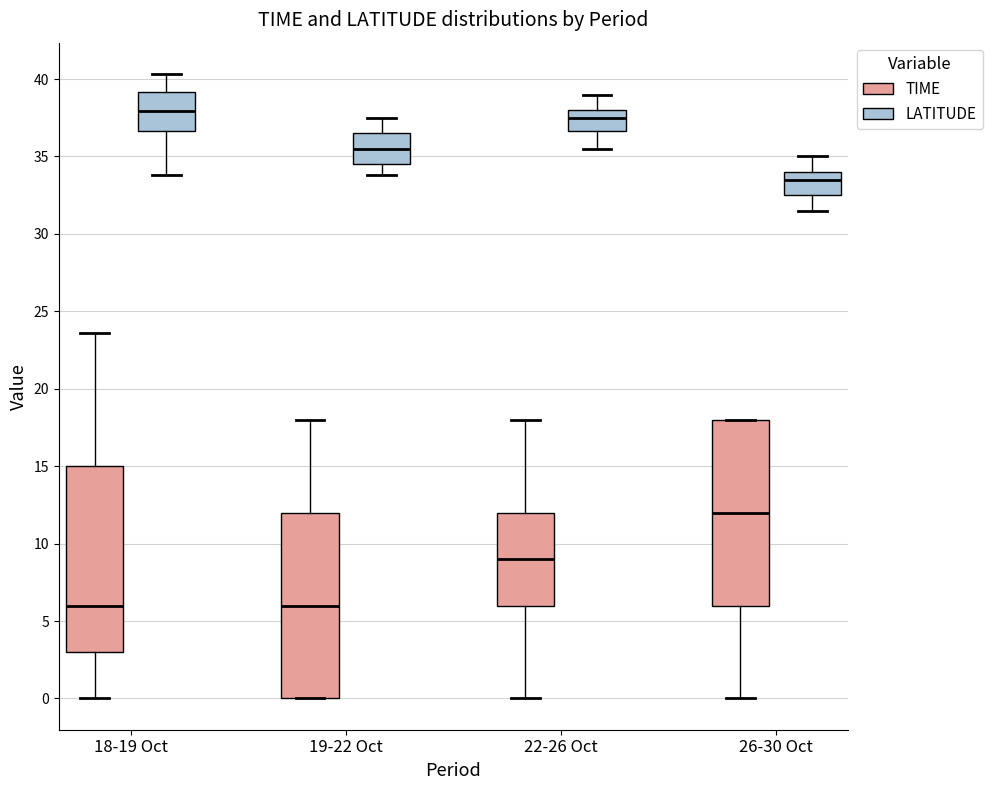

Where is the upper edge of the box for 26-30 Oct (TIME) on the y-axis? The values are not printed on the chart, so give them approximately, as read against the axis.

18.0